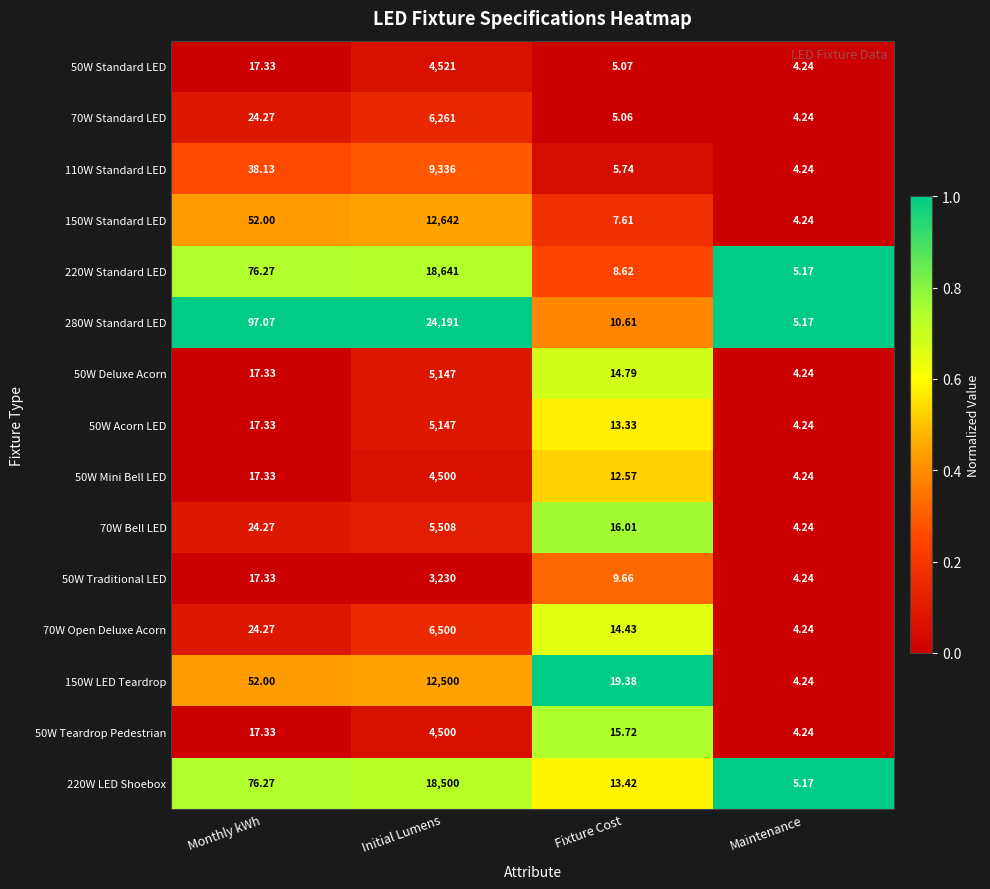

Rank the categories by 70W Open Deluxe Acorn value from highest to lowest.

Initial Lumens, Monthly kWh, Fixture Cost, Maintenance